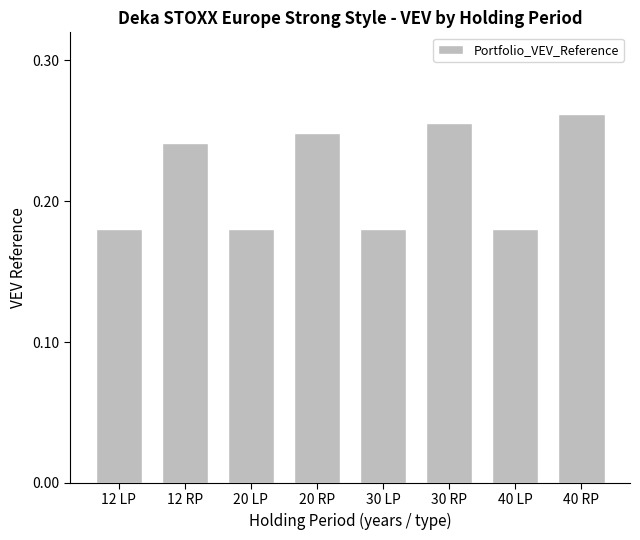

What is the label of the 3rd bar from the right?

30 RP